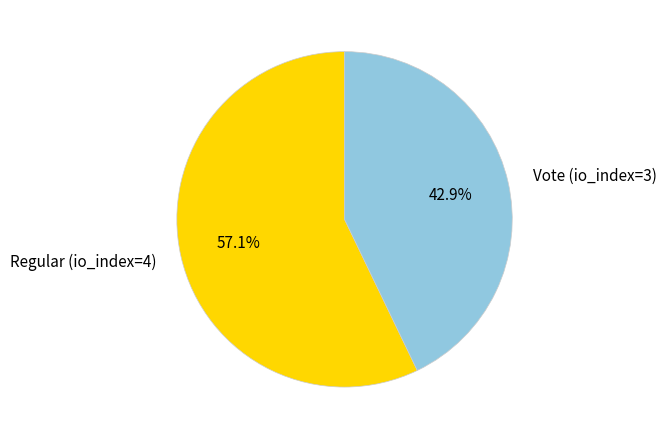

Which category has the biggest portion of the pie?

Regular (io_index=4)